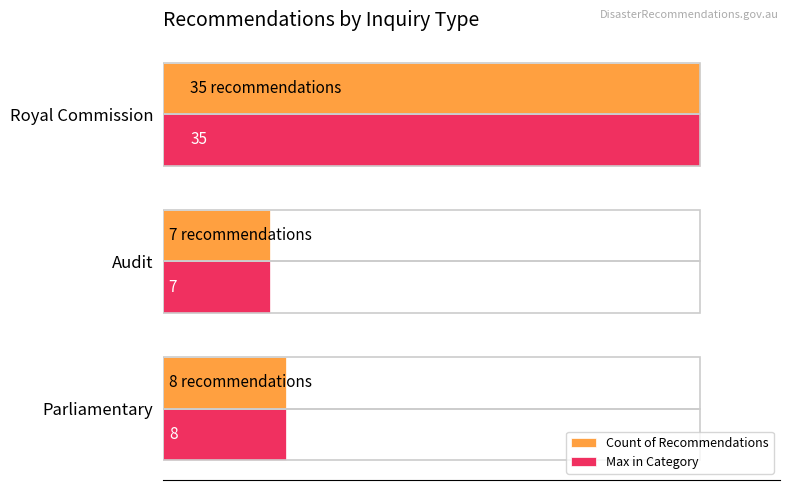

At which category is the sum across all series the highest?

Royal Commission